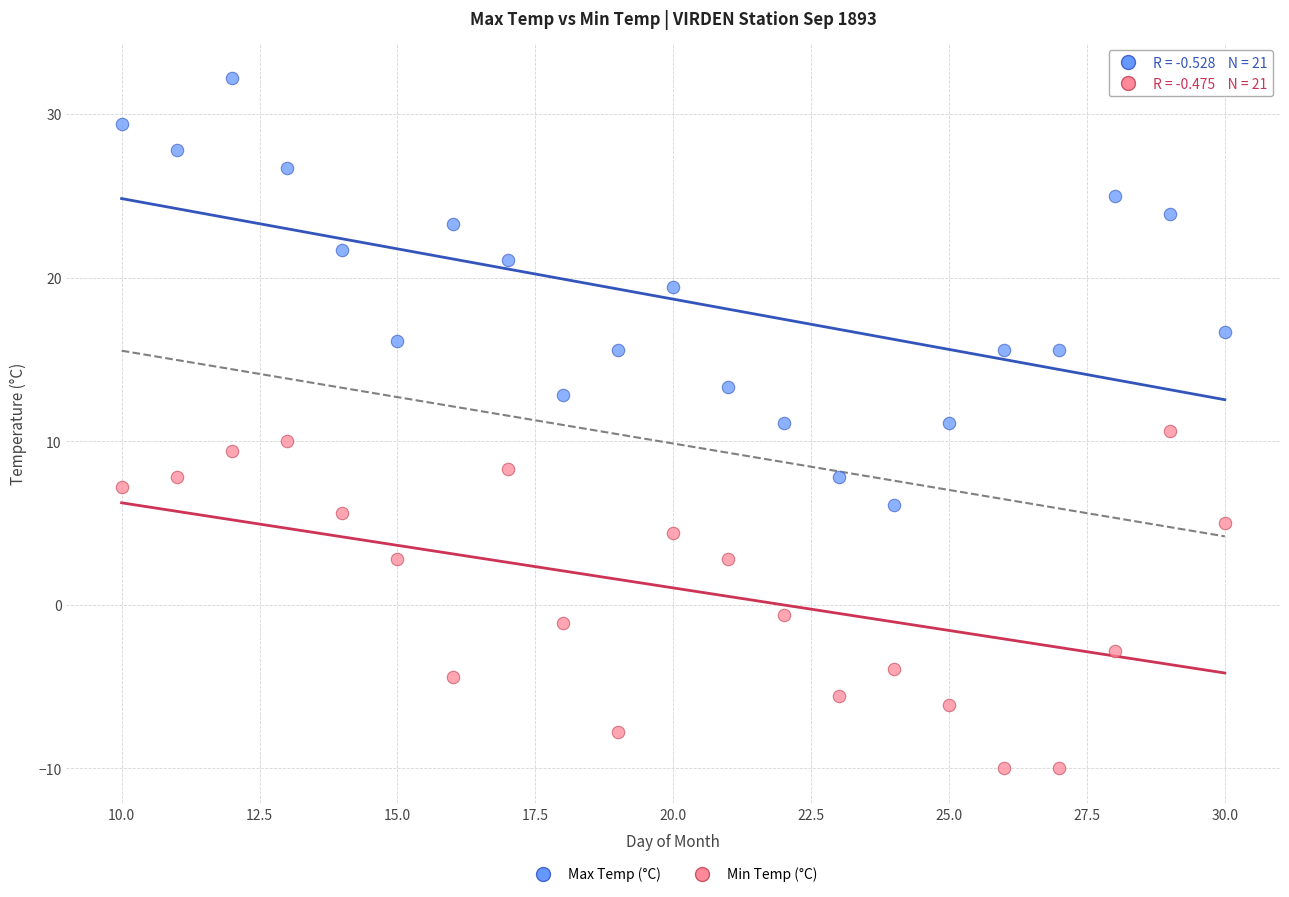

Across all data points, what is the range of X values (max minus min)?

20.0